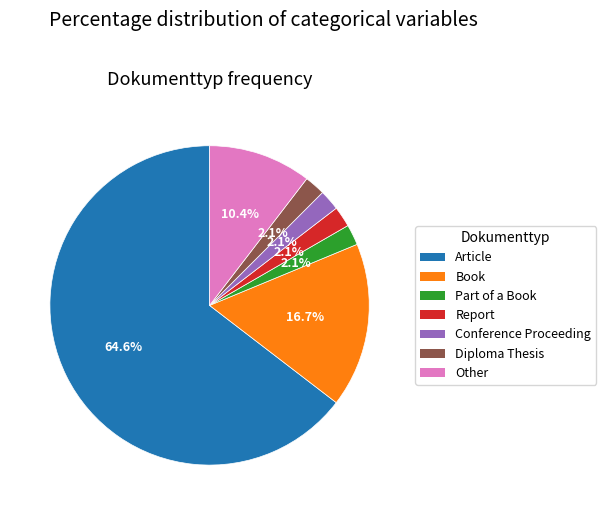

True or false: Diploma Thesis accounts for 2% of the total.

True